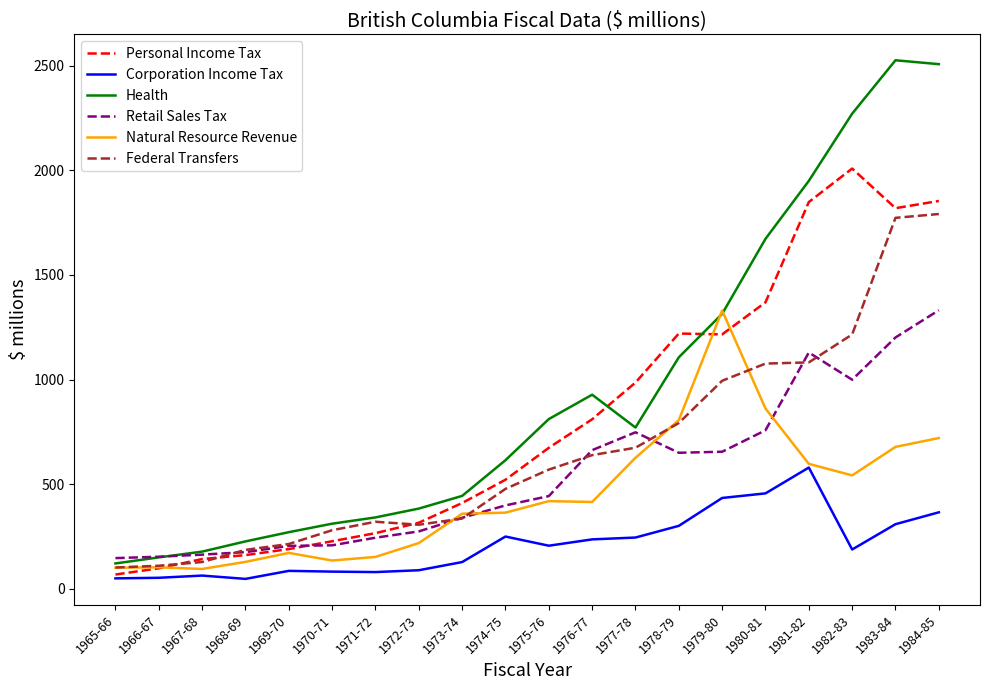

True or false: Natural Resource Revenue and Retail Sales Tax intersect in this chart.

True